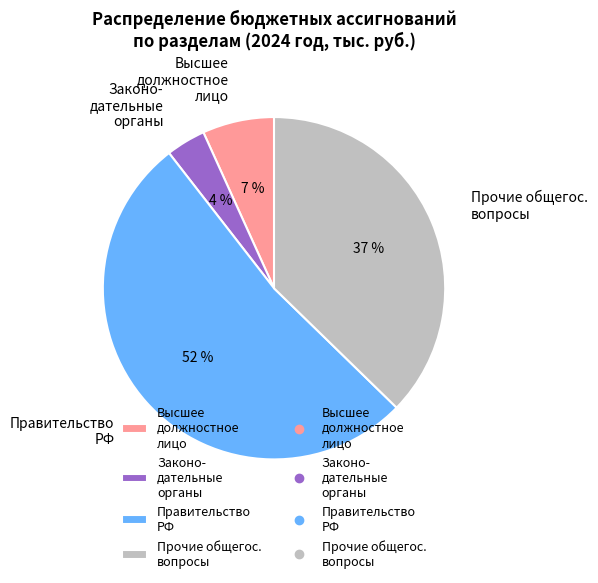

Which slice is the smallest?

Законо- дательные органы